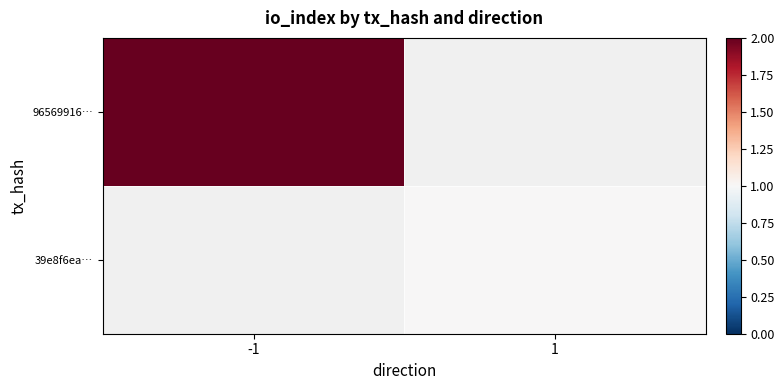

How many distinct data groups are displayed?

2